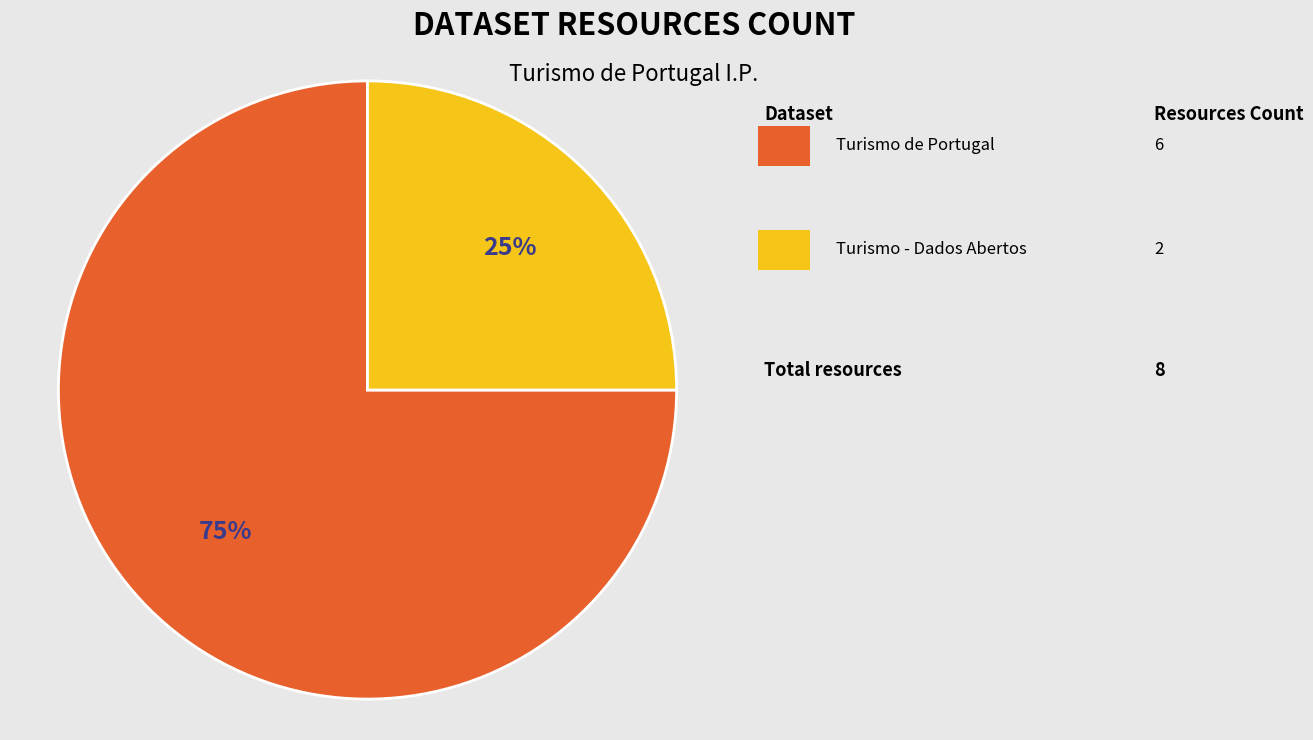

To the nearest percent, what is the average slice percentage?

50%